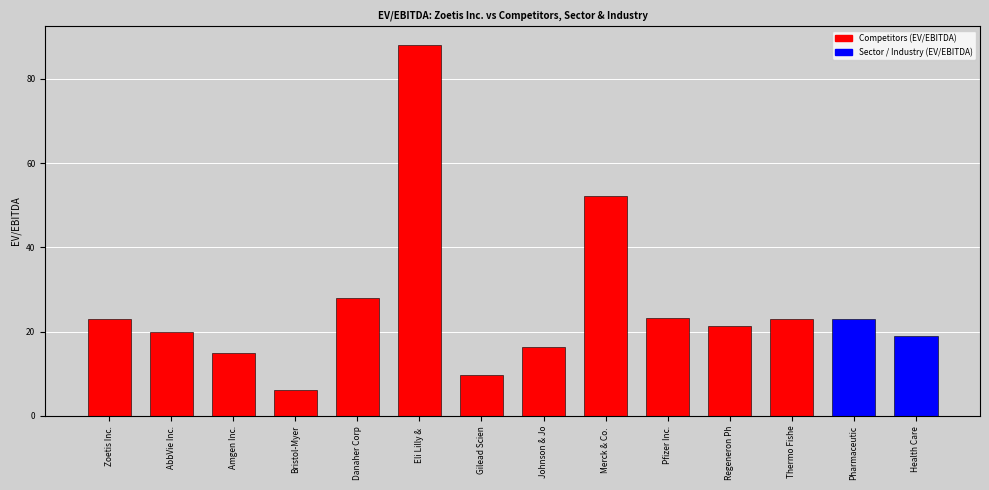

What is the sum of the values at Merck & Co.  and Eli Lilly & ?

140.2